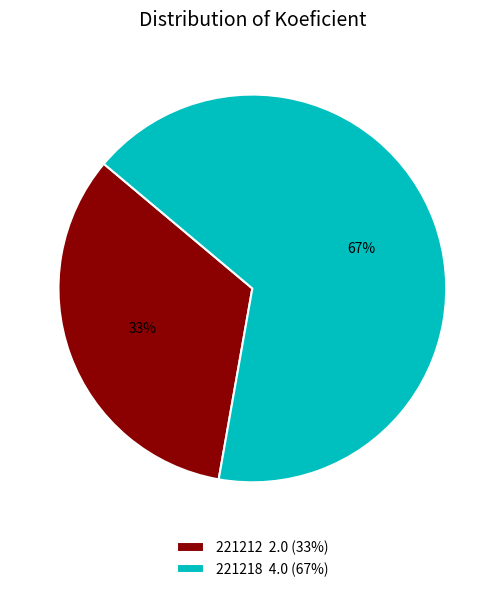

To the nearest percent, what is the average slice percentage?

50%